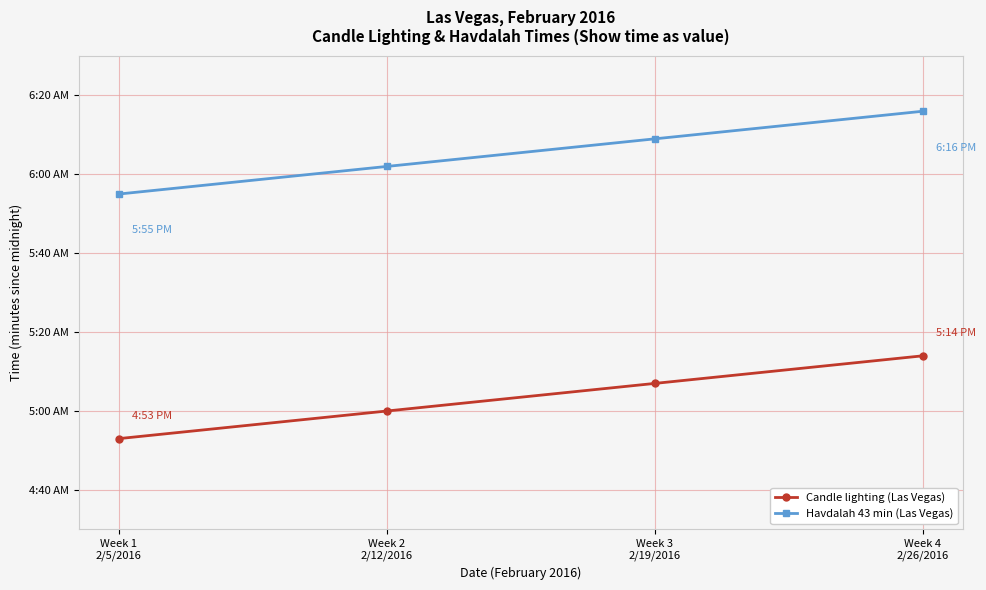

Where does the Havdalah 43 min (Las Vegas) series first go above 369?

Week 4
2/26/2016